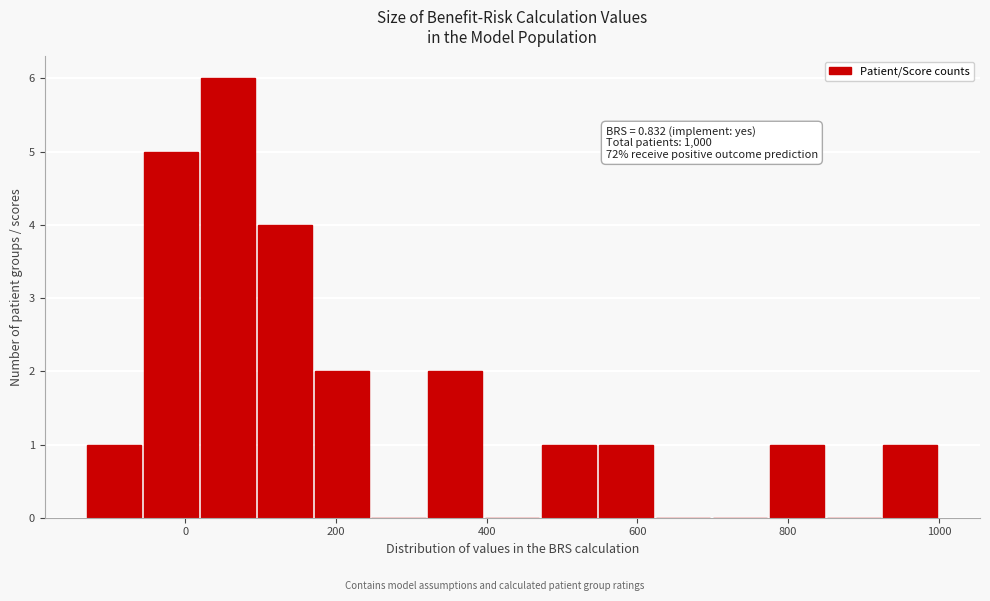

Around what value on the x-axis is the tallest bar? Give the approximate position of its centre, as read against the axis.

60